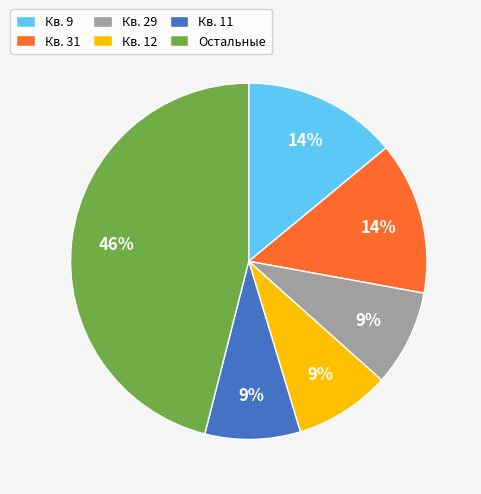

Is there any slice that represents more than half of the pie?

No